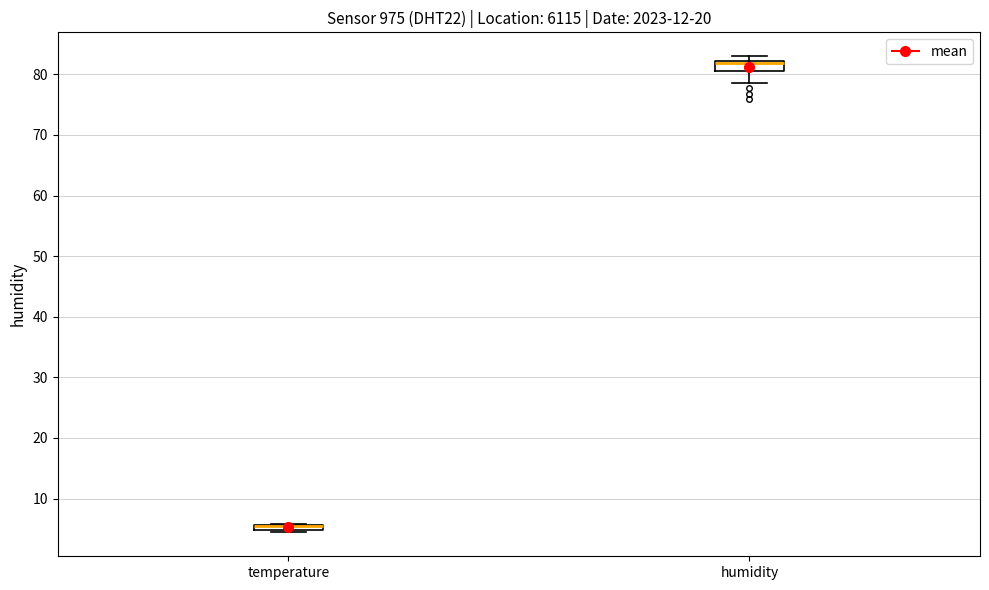

Where is the lower edge of the box for humidity on the y-axis? The values are not printed on the chart, so give them approximately, as read against the axis.

81